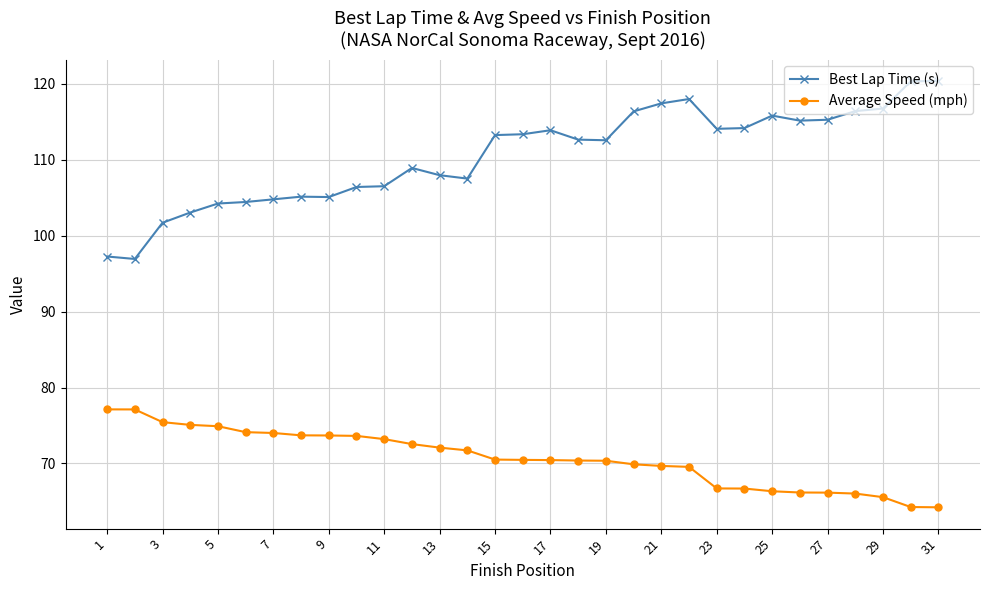

Which series has the largest range (max minus min)?

Best Lap Time (s)